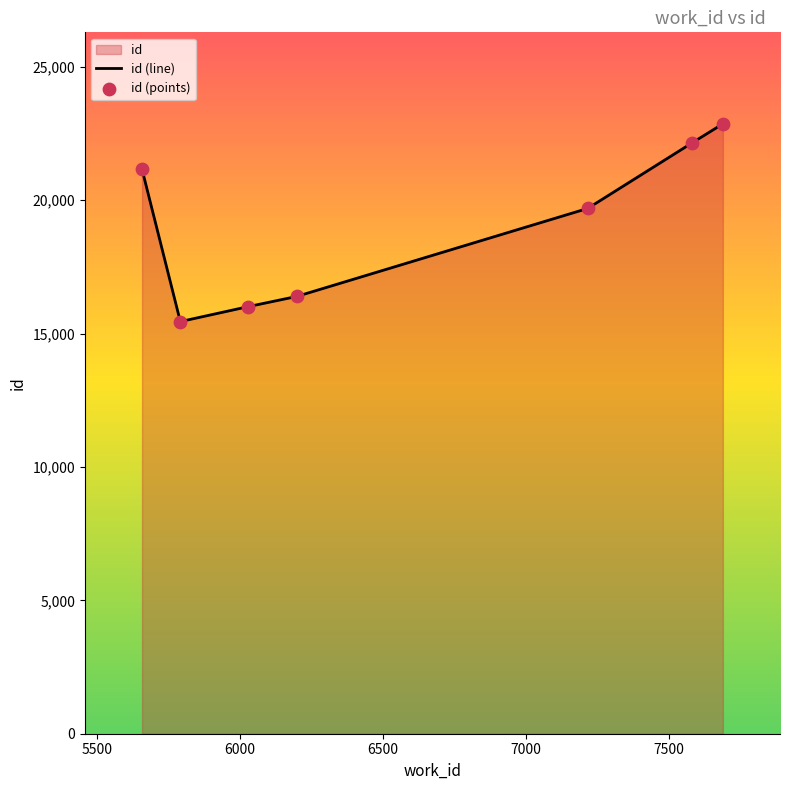

True or false: the data has more than 1 interior local peaks.

False